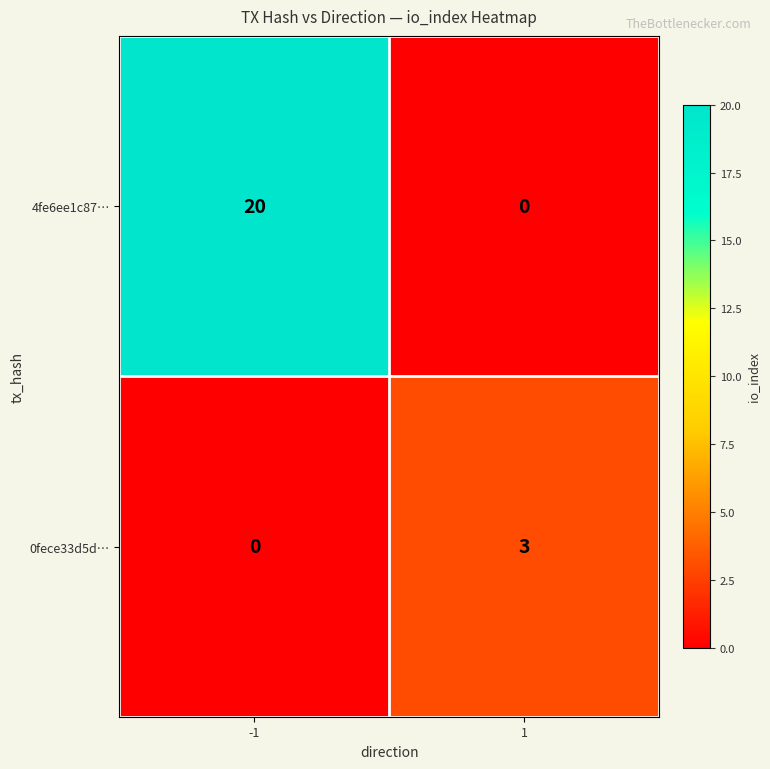

What is the total value across all series at 1?

3